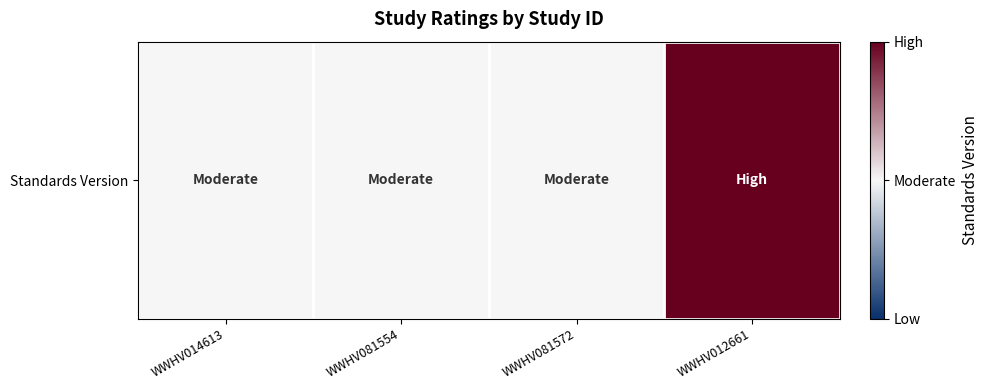

Rank the categories by value from highest to lowest.

WWHV012661, WWHV014613, WWHV081554, WWHV081572